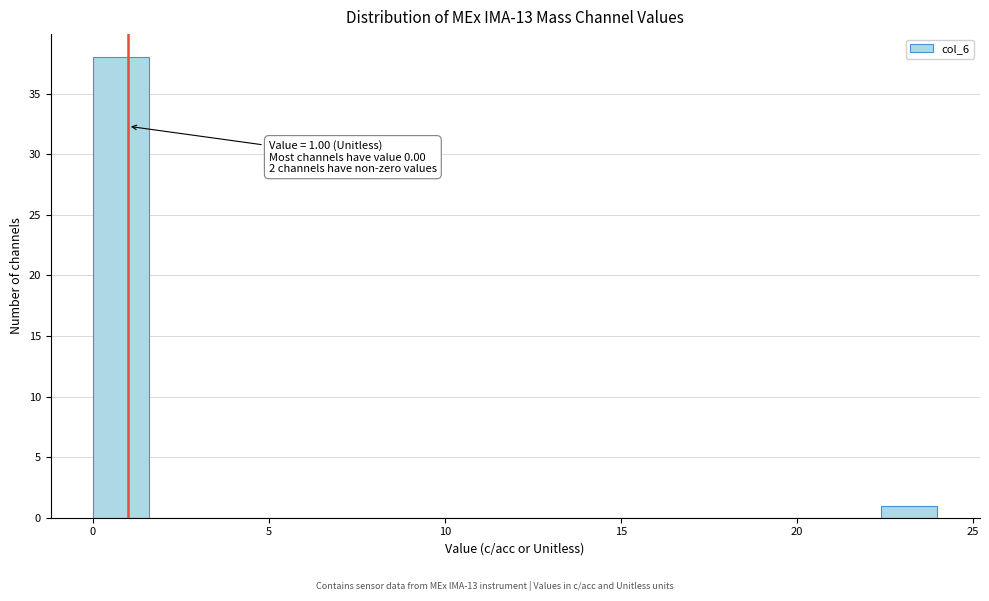

Around what value on the x-axis is the tallest bar? Give the approximate position of its centre, as read against the axis.

1.0